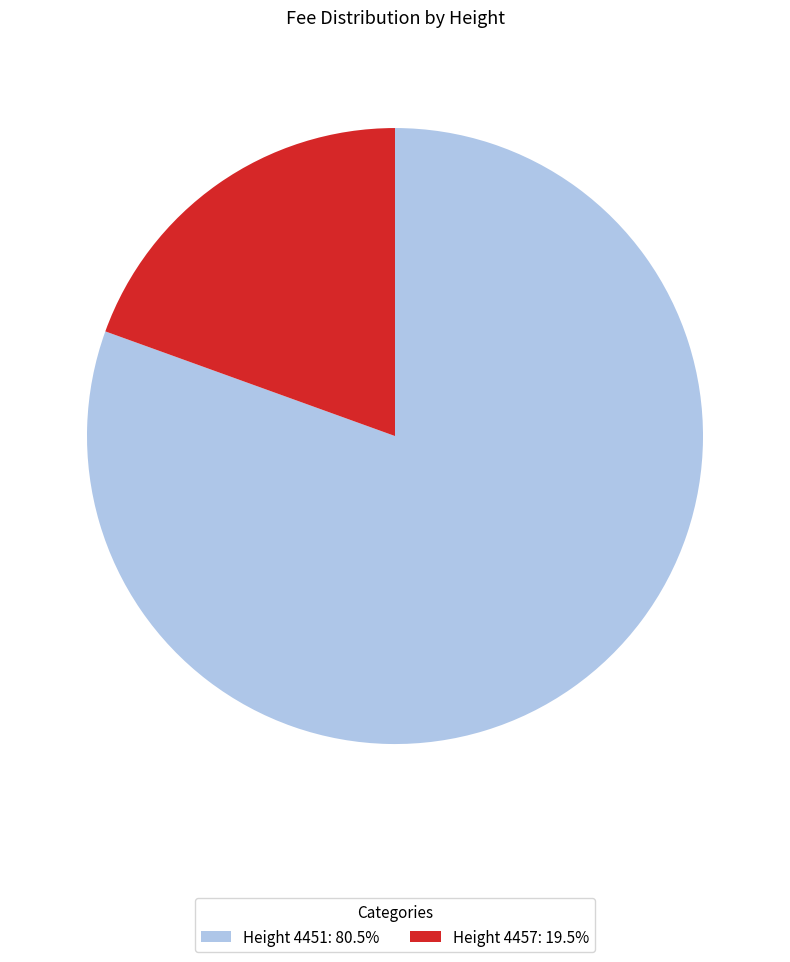

How many segments does this pie chart have?

2